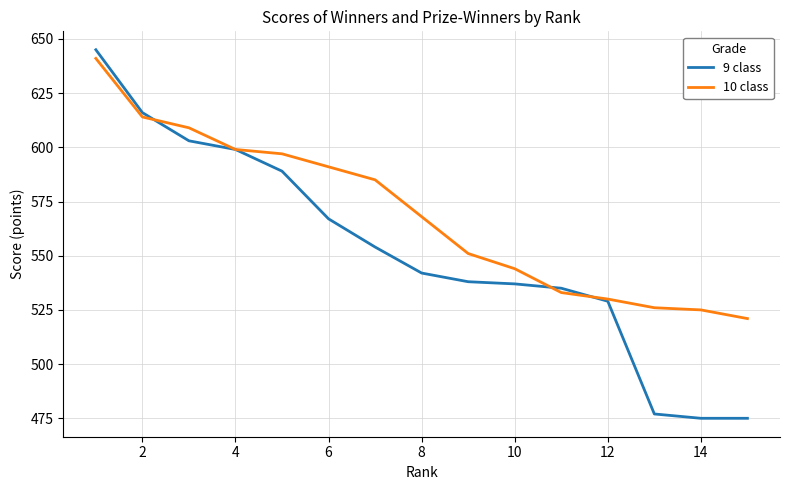

Does the chart have visible grid lines?

Yes